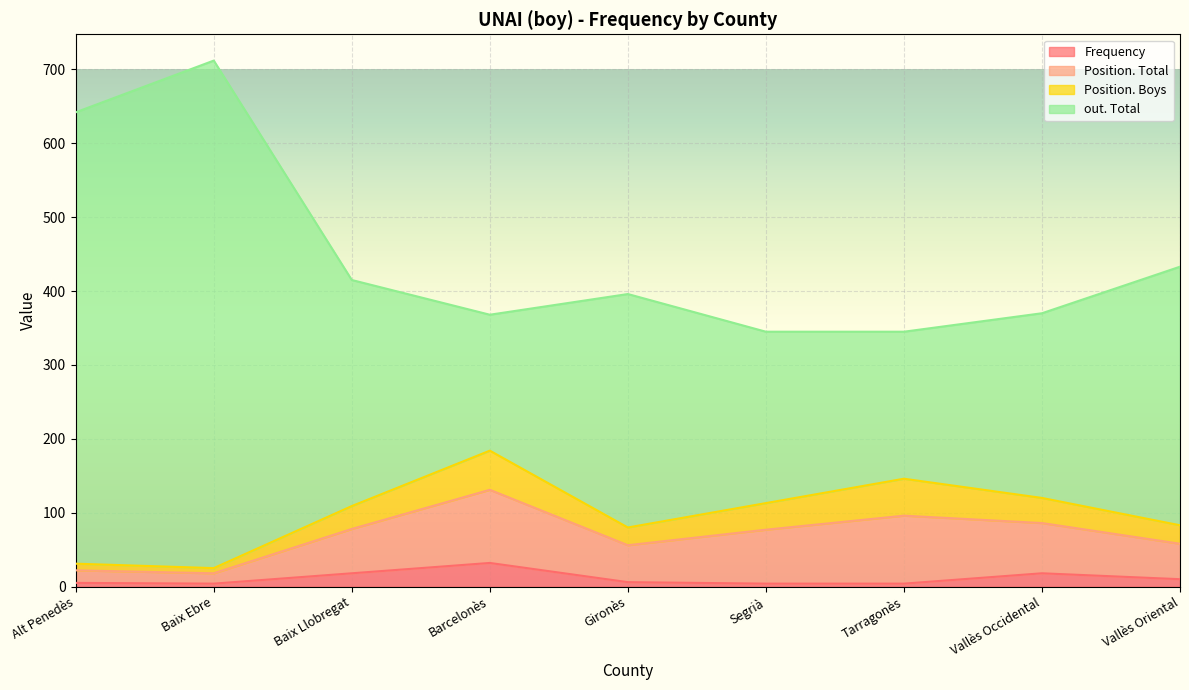

At which category is the sum across all series the highest?

Baix Ebre